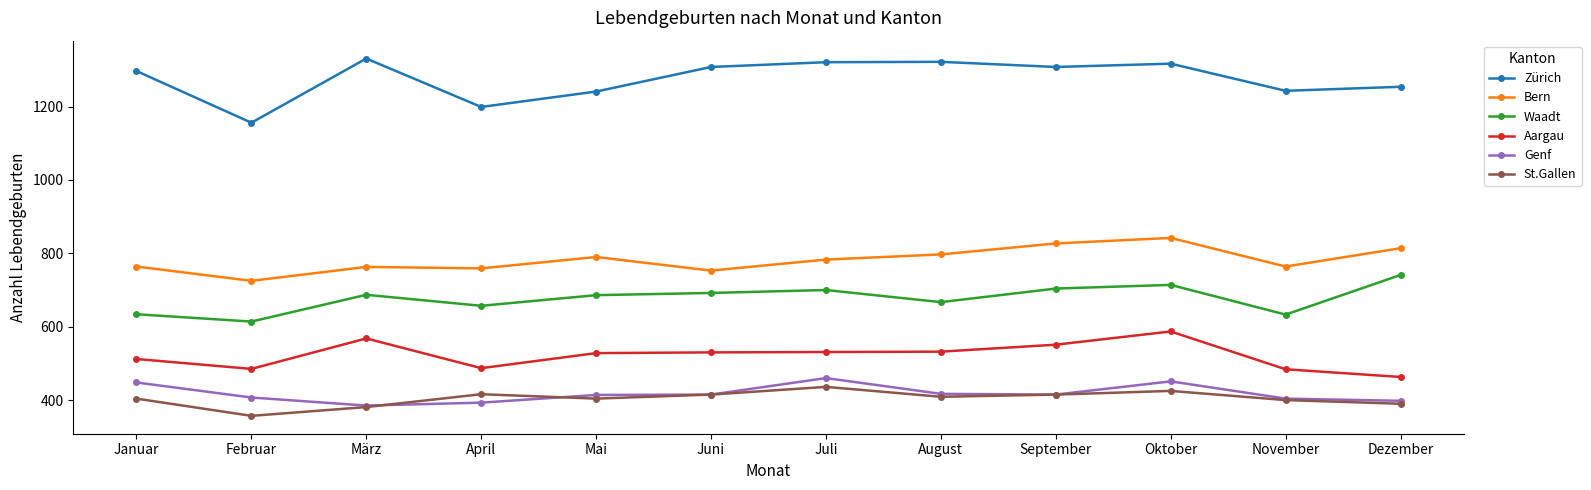

True or false: Bern and St.Gallen intersect in this chart.

False